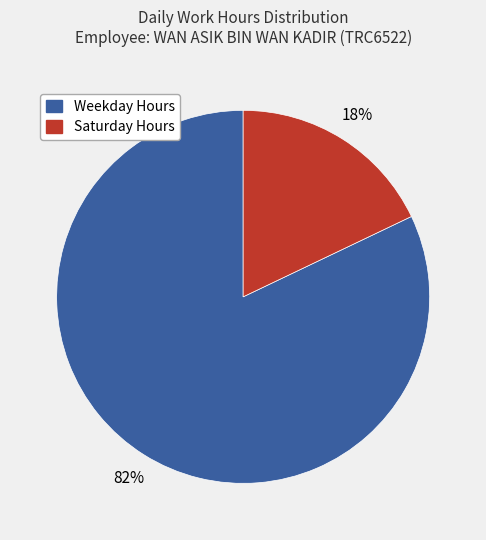

Count the number of slices in the pie.

2